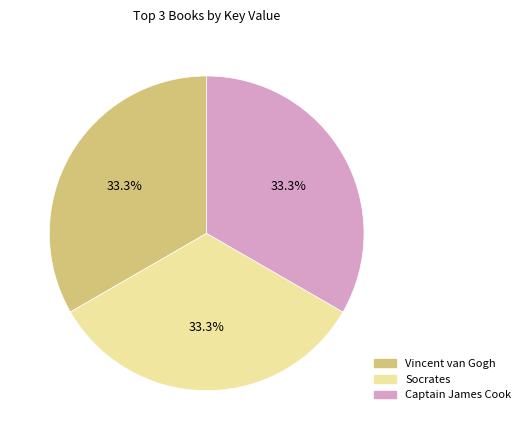

To the nearest percent, what percentage of the pie is Captain James Cook?

33%